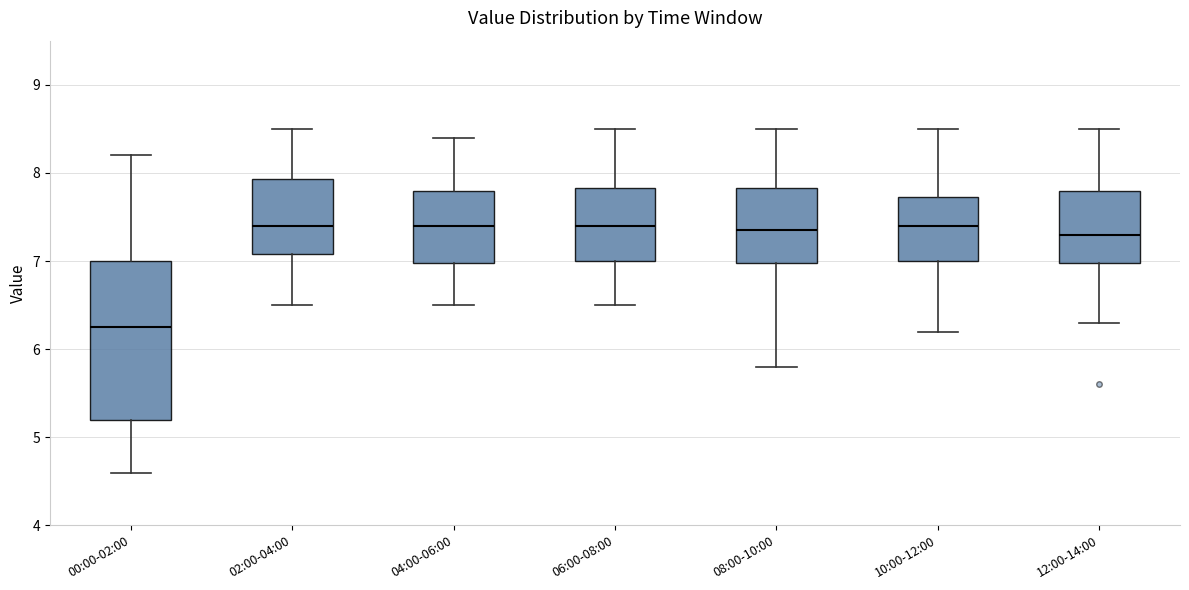

Where does the median line of the box for 08:00-10:00 sit on the y-axis? The values are not printed on the chart, so give them approximately, as read against the axis.

7.4